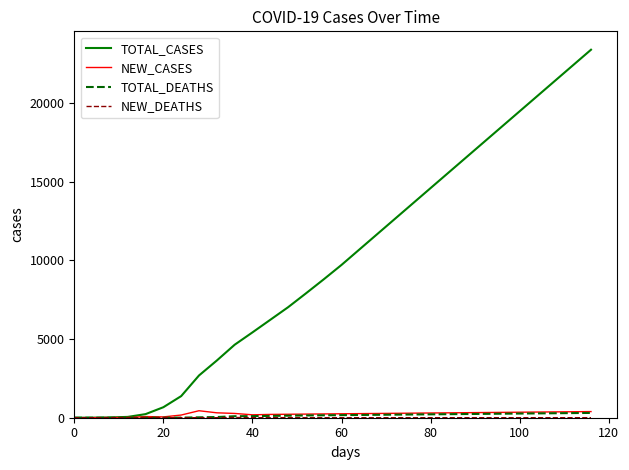

What is the highest value of the TOTAL_CASES series?

23370